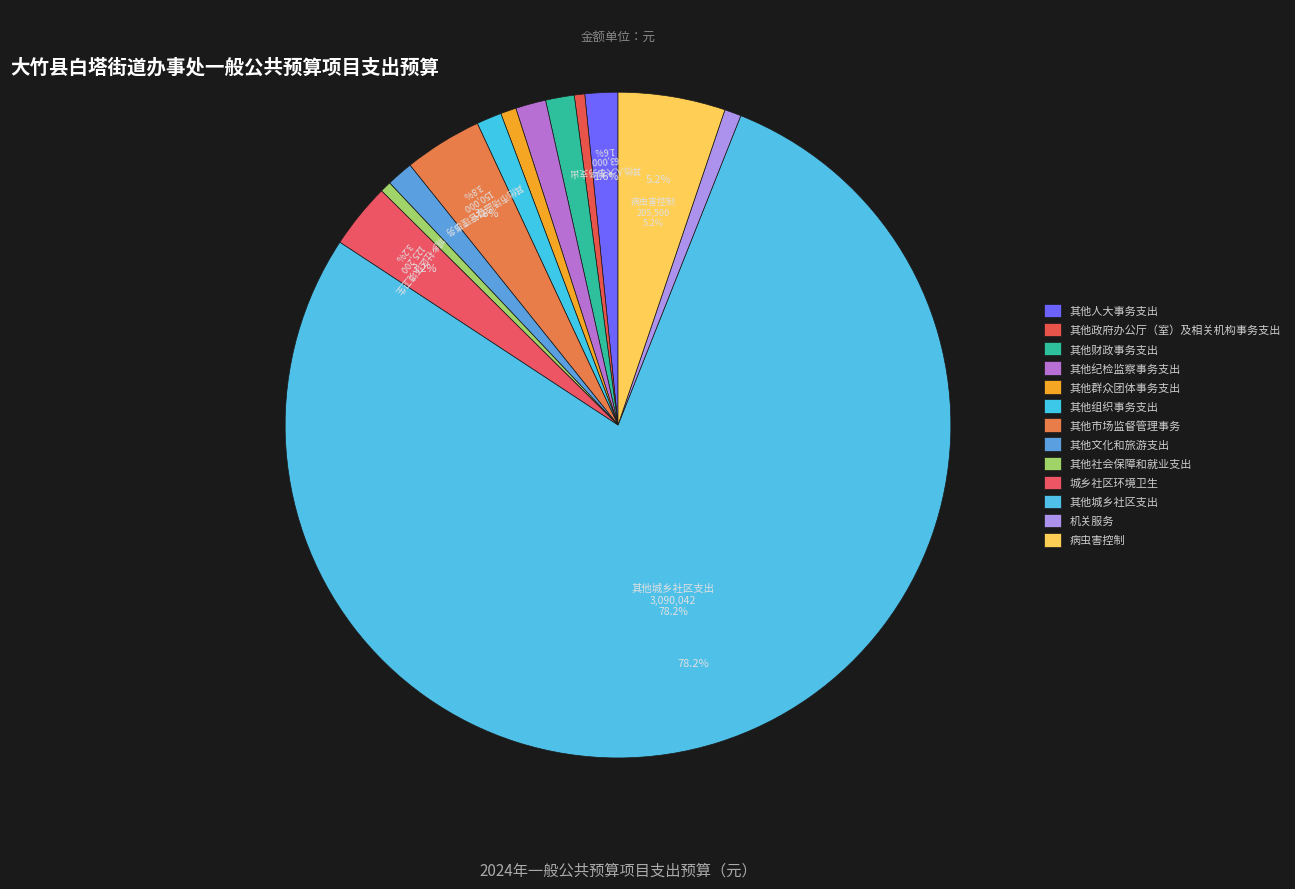

How many slices are in this pie chart?

13